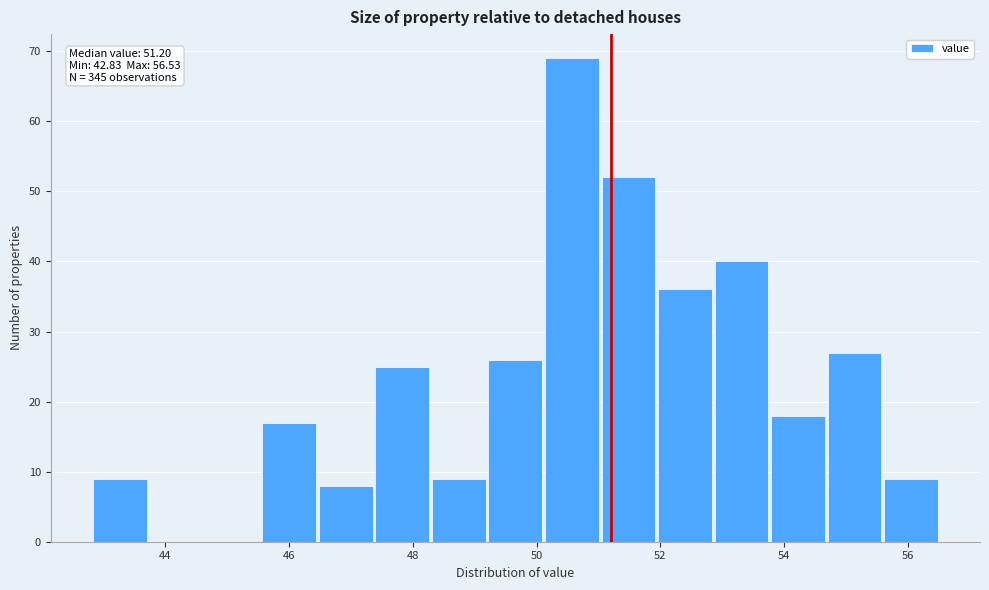

Over which range of the x-axis is the bar tallest?

50.2 to 51.0